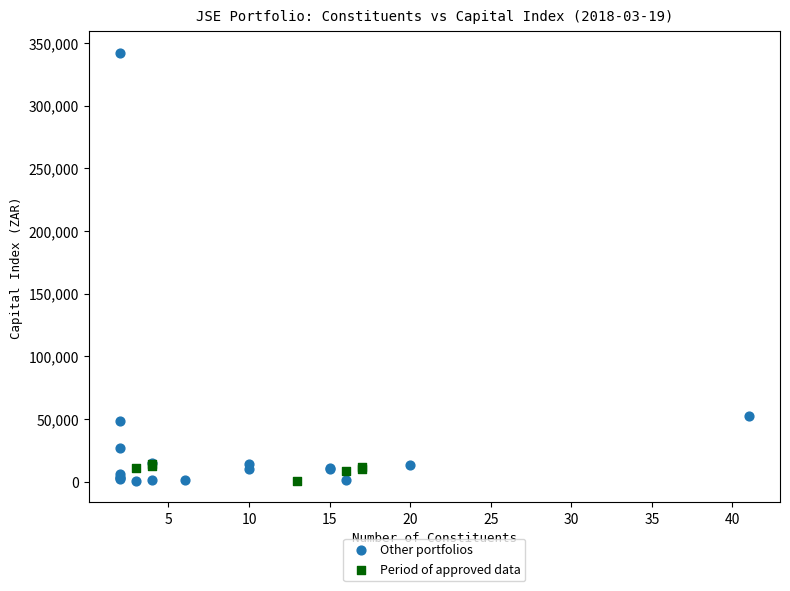

Which series has the widest spread of Y values?

Other portfolios